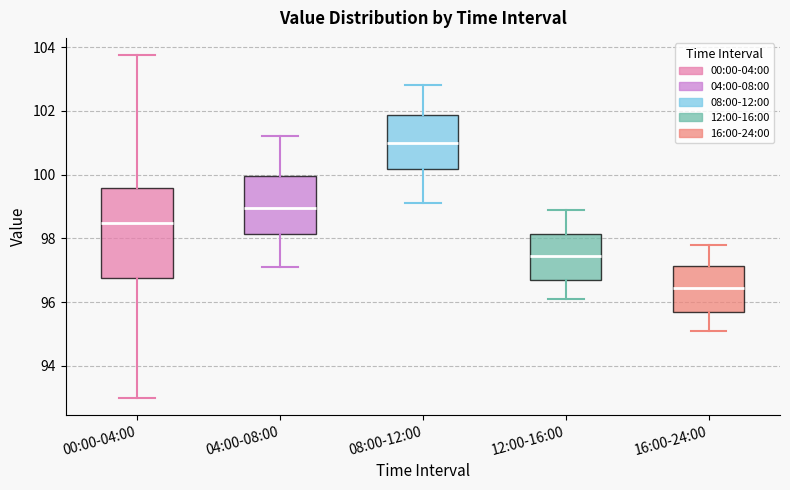

Where does the lower whisker of the box for 16:00-24:00 end on the y-axis? The values are not printed on the chart, so give them approximately, as read against the axis.

95.2